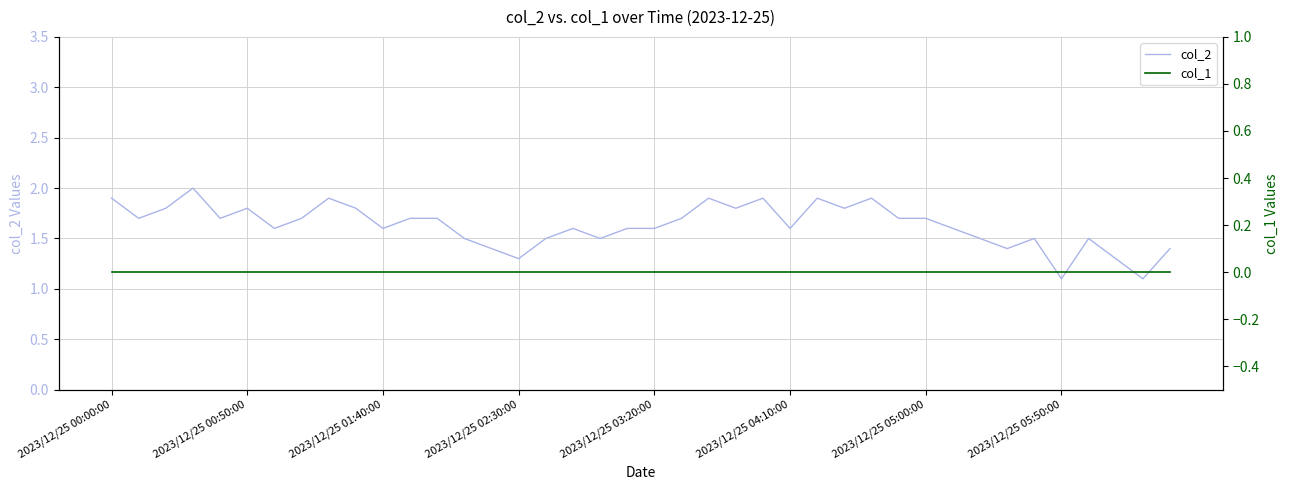

At how many categories does at least one series exceed 1?

40